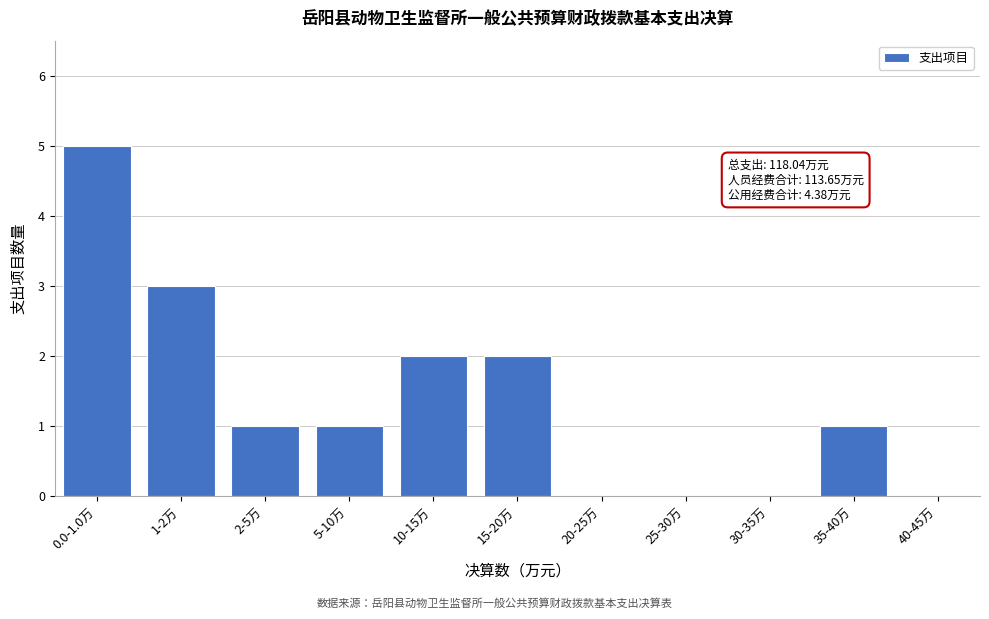

Reading right to left, list all the values displayed in this chart.

40-45万=0	35-40万=1	30-35万=0	25-30万=0	20-25万=0	15-20万=2	10-15万=2	5-10万=1	2-5万=1	1-2万=3	0.0-1.0万=5